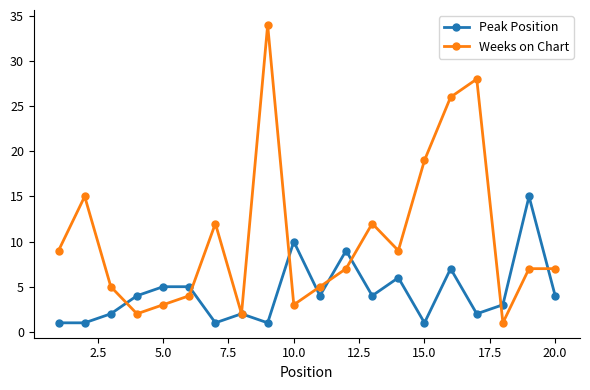

Rank the series by their maximum value, from highest to lowest.

Weeks on Chart, Peak Position